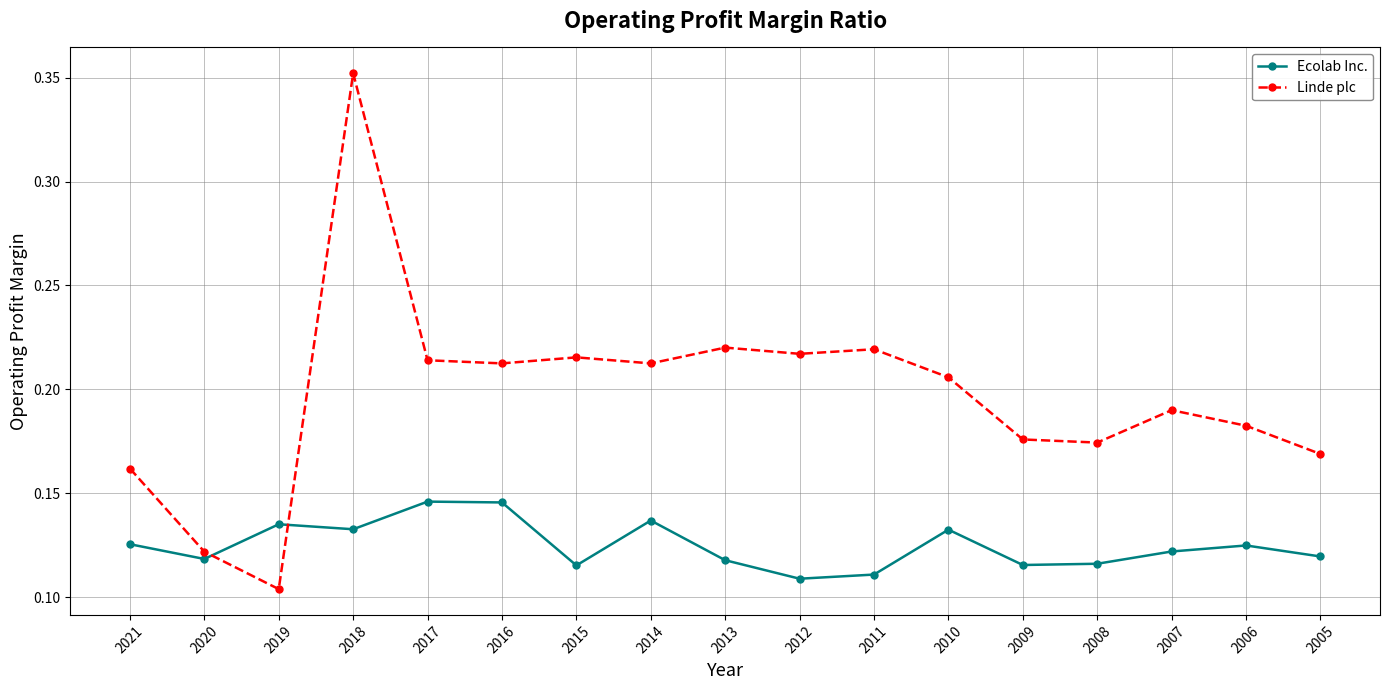

Which label corresponds to the largest value in the chart?

2018